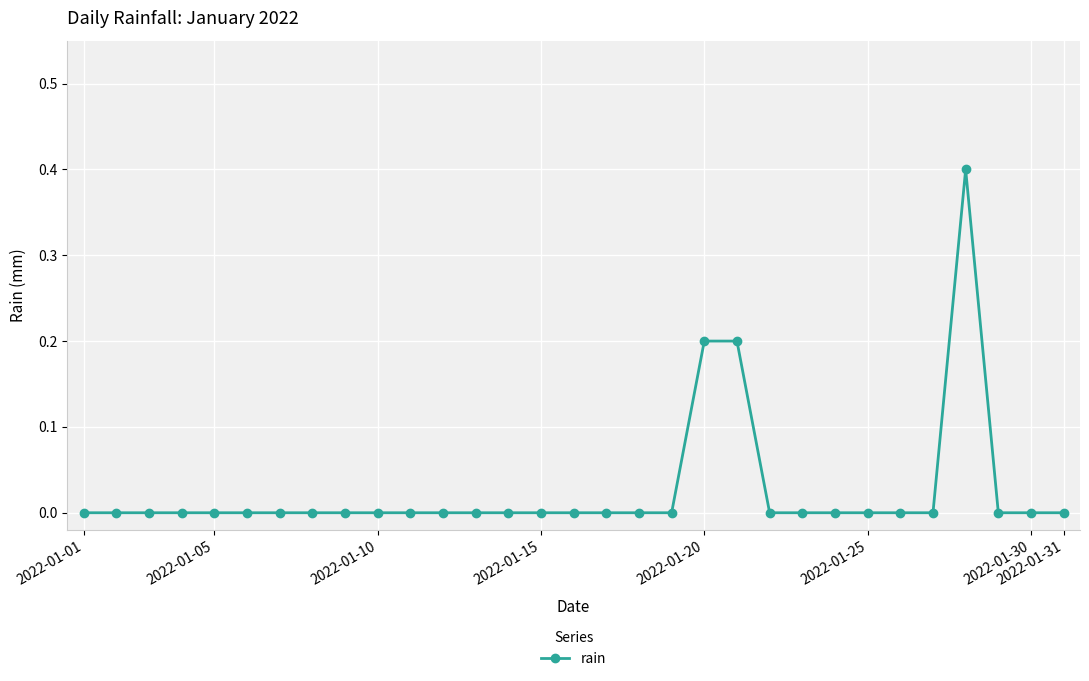

Reading right to left, transcribe all the data shown in this chart.

0.0	0.0	0.0	0.4	0.0	0.0	0.0	0.0	0.0	0.0	0.2	0.2	0.0	0.0	0.0	0.0	0.0	0.0	0.0	0.0	0.0	0.0	0.0	0.0	0.0	0.0	0.0	0.0	0.0	0.0	0.0